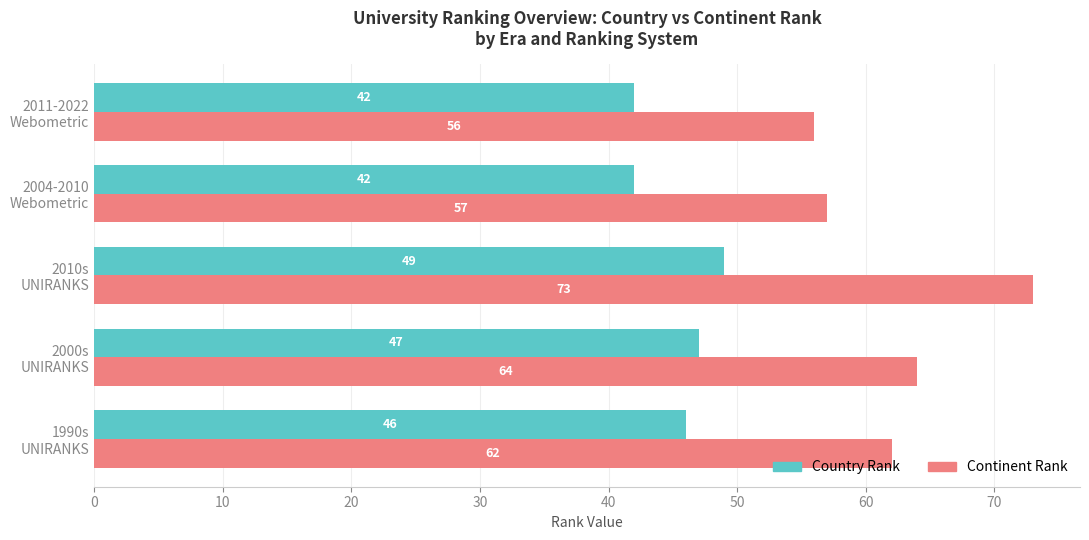

Which series has the largest total across all categories?

Continent Rank